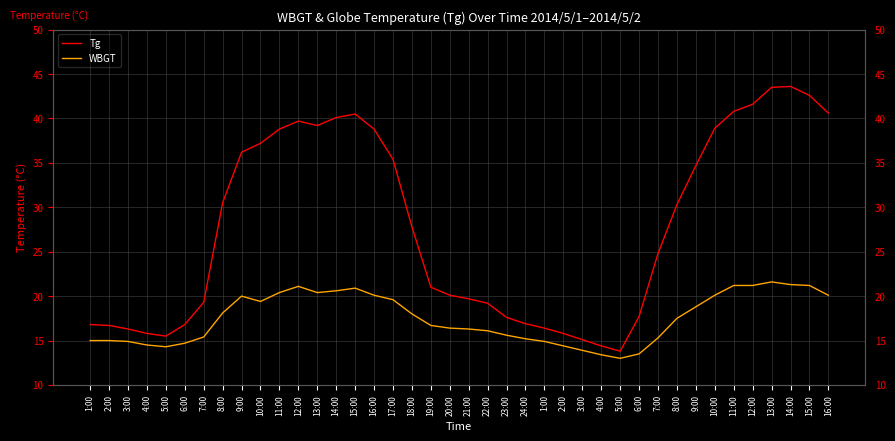

Rank the series by their maximum value, from lowest to highest.

WBGT, Tg